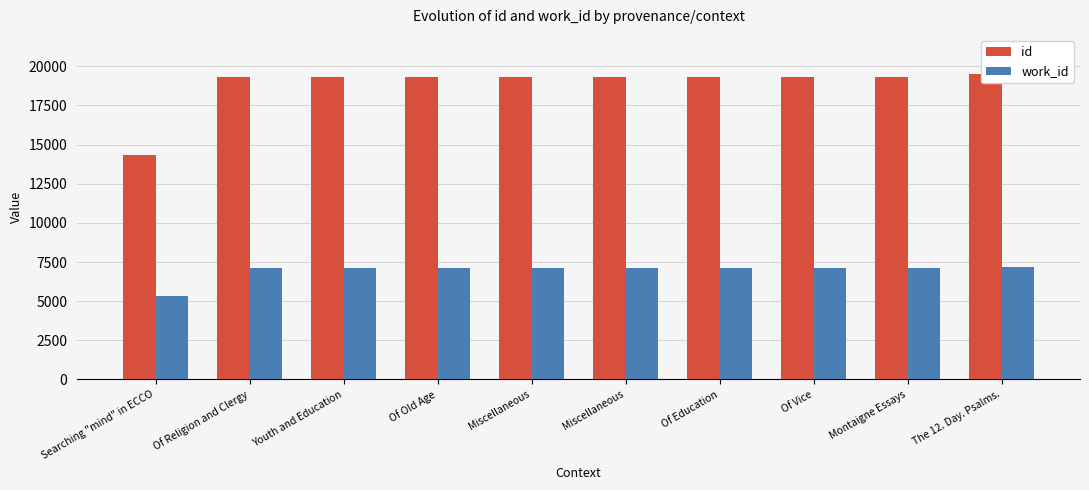

List the series in order of their overall mean, lowest first.

work_id, id